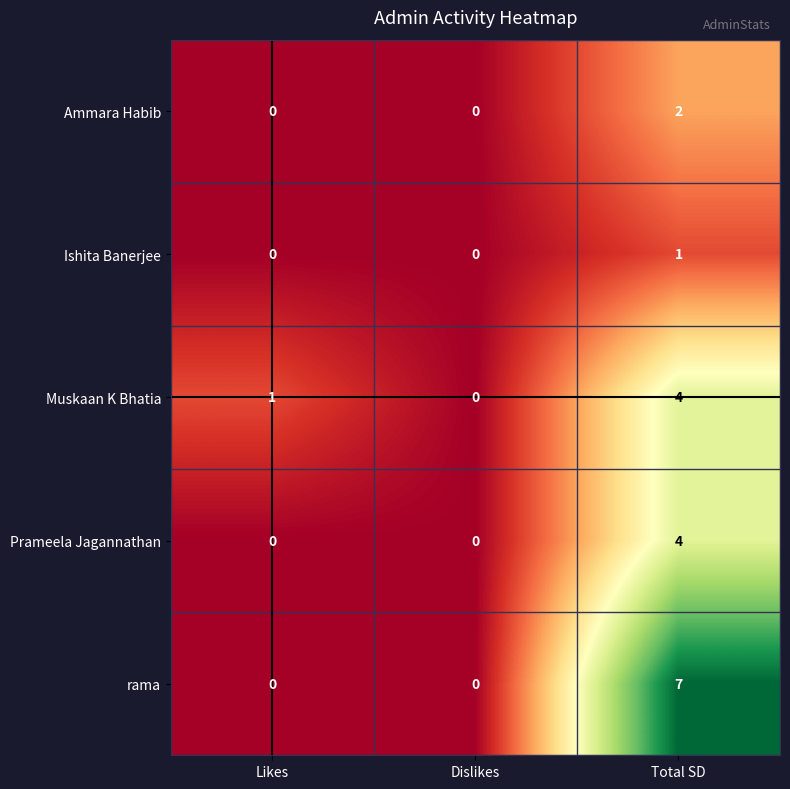

At which category is the sum across all series the highest?

Total SD